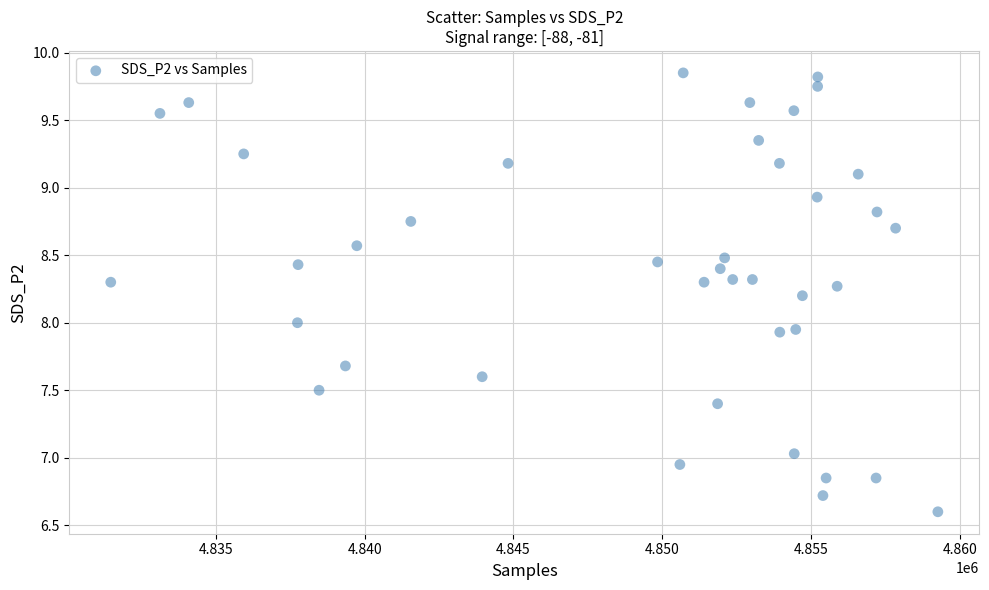

What is the range of X values (max minus min)?

27799.0